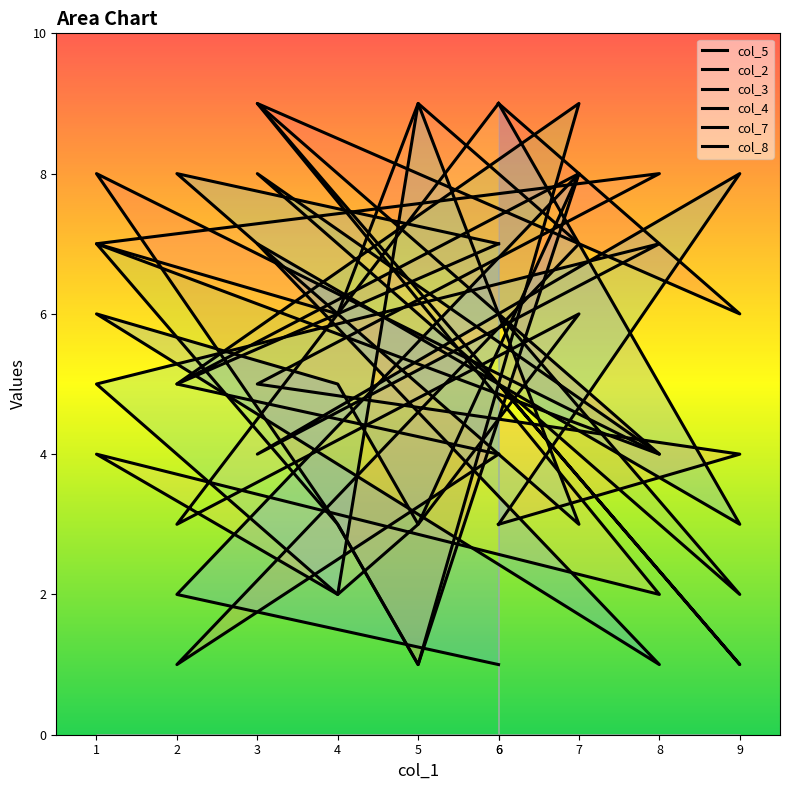

List the labels in order of col_5 value, smallest first.

5, 4, 8, 2, 9, 6, 1, 7, 6, 3